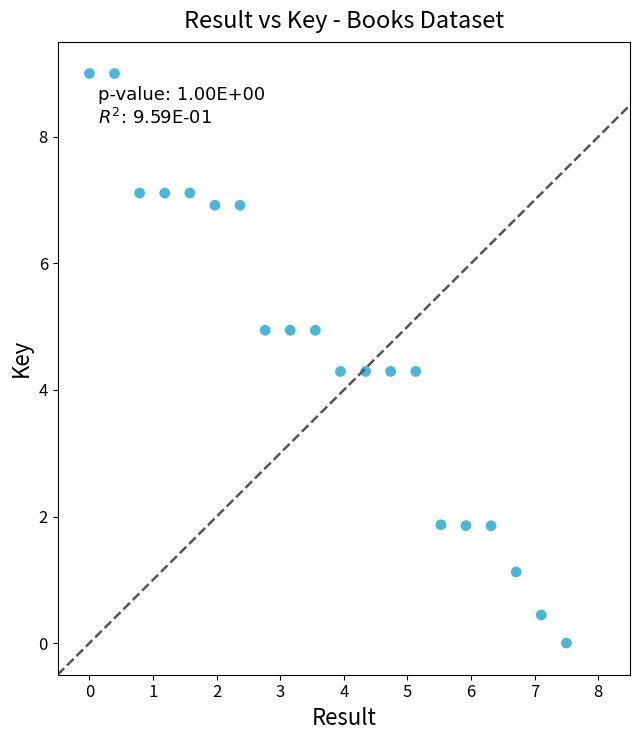

What is the range of Y values (max minus min)?

9.0